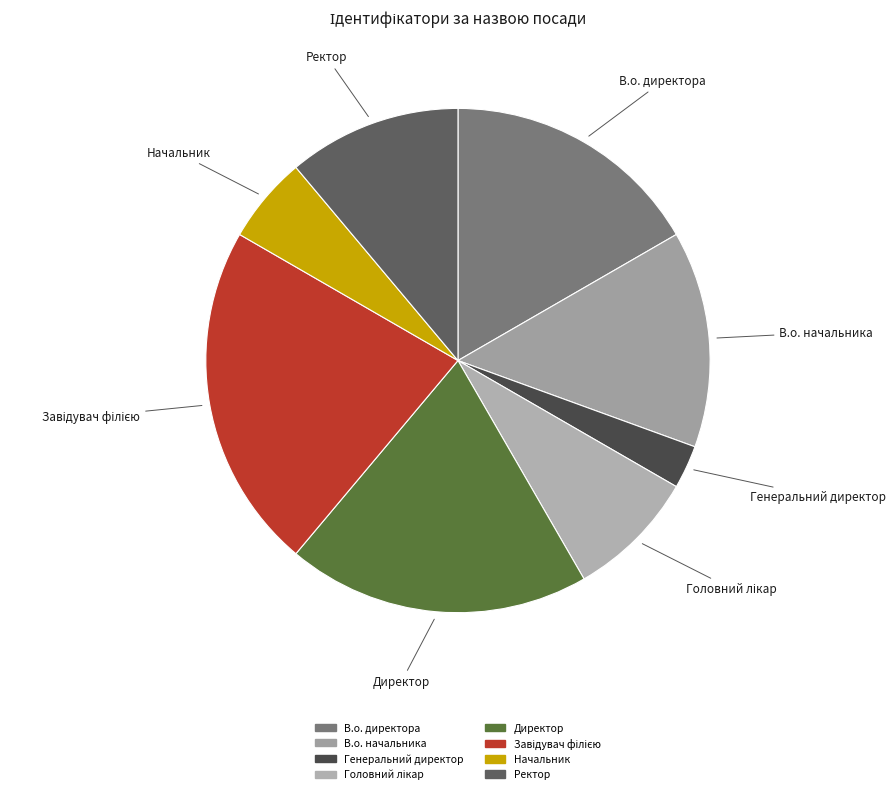

Is there a majority slice in this chart?

No